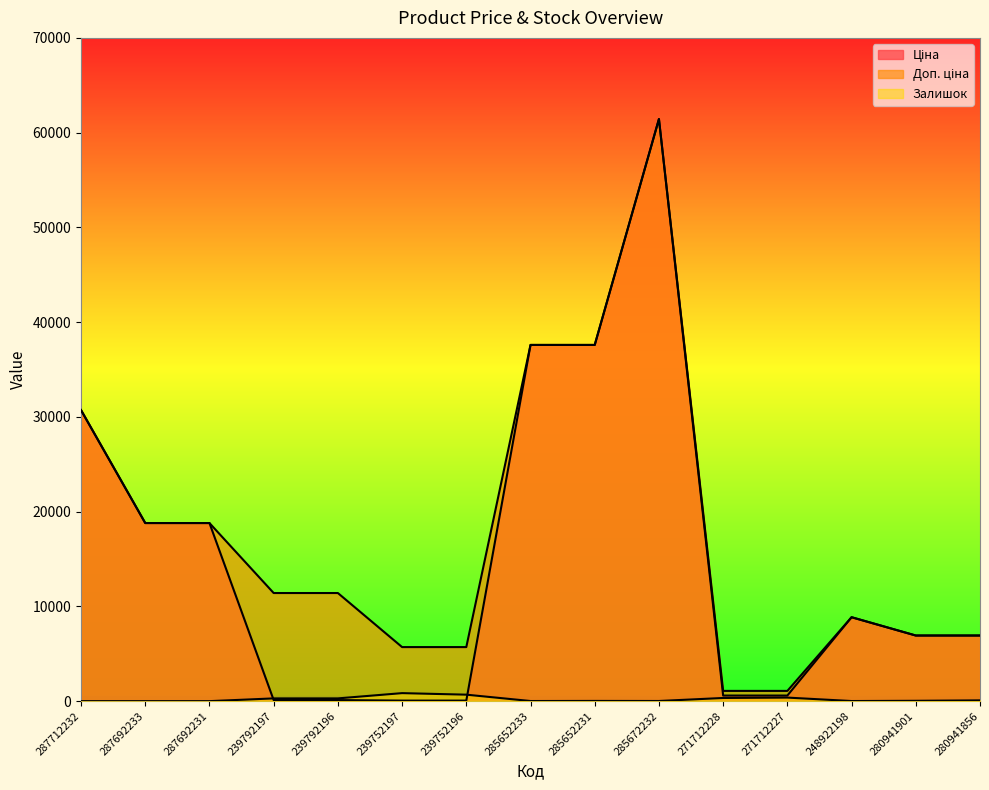

How many times do Залишок and Ціна cross each other?

2